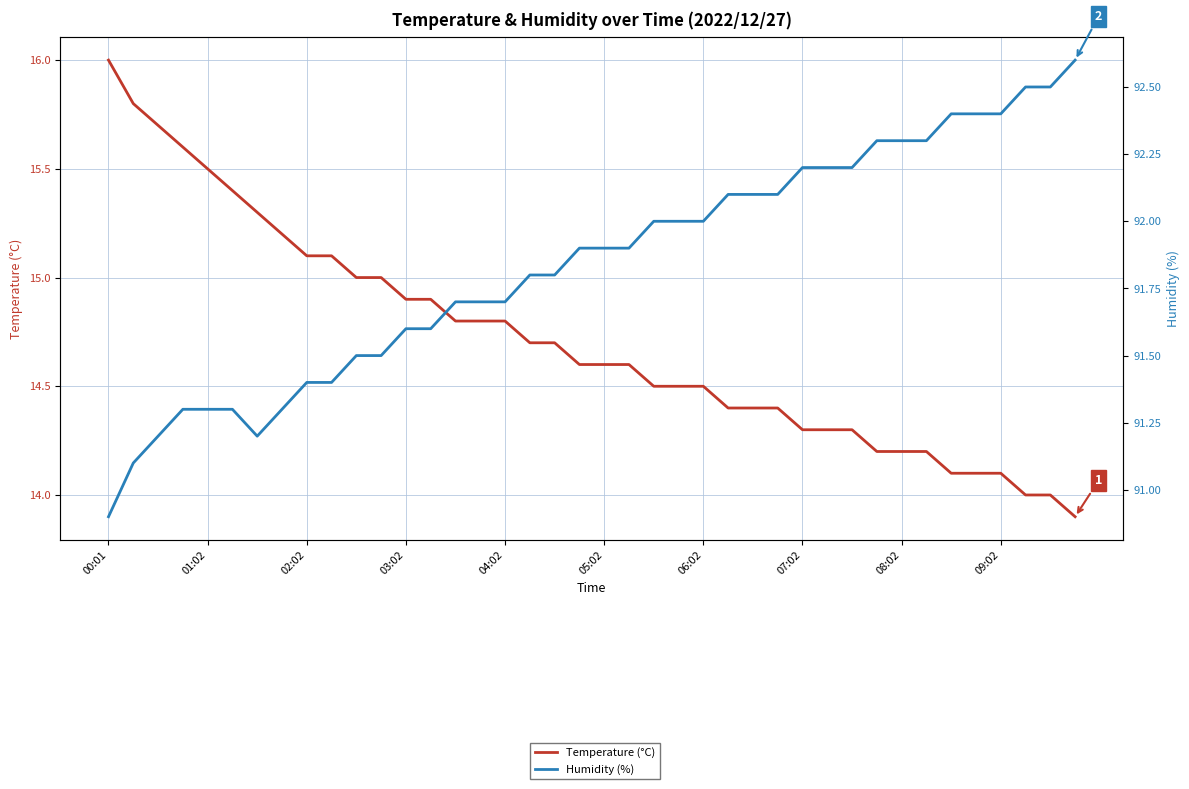

At which category is the sum across all series the highest?

00:01